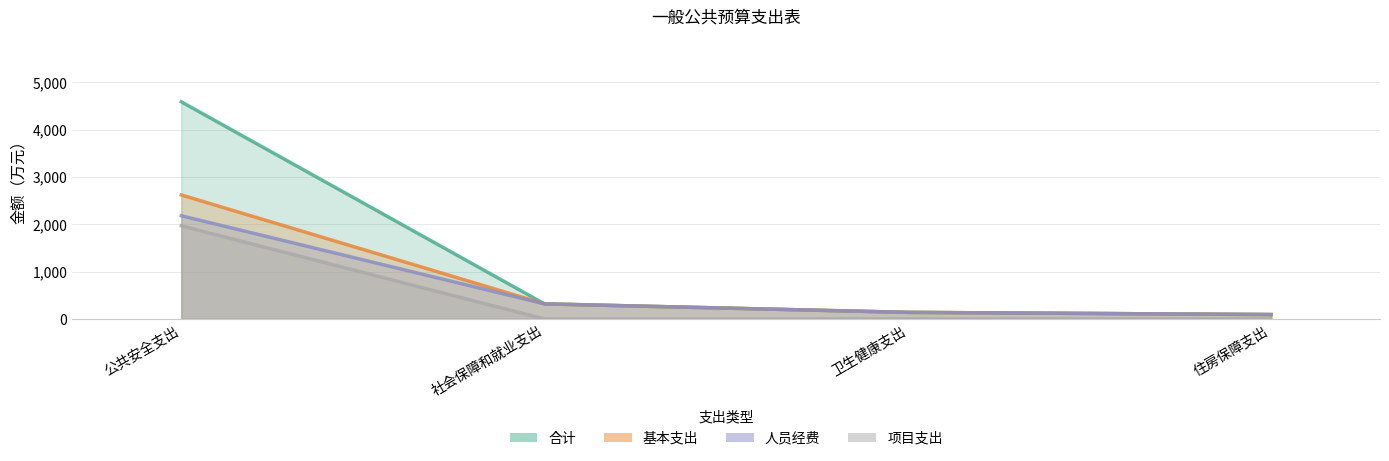

The value of 人员经费 at 公共安全支出 is 2180.6. True or false?

True